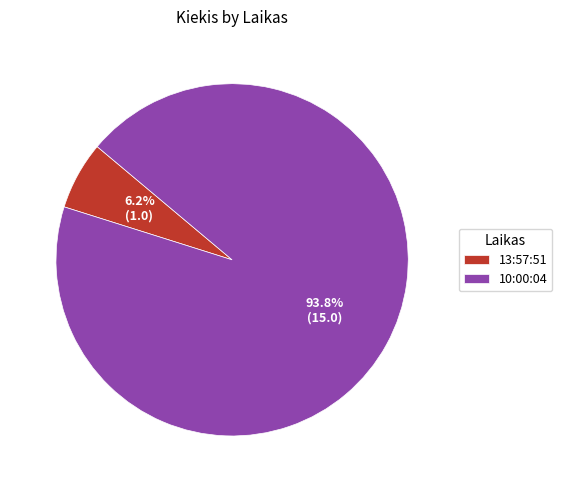

Which has a higher value, 13:57:51 or 10:00:04?

10:00:04